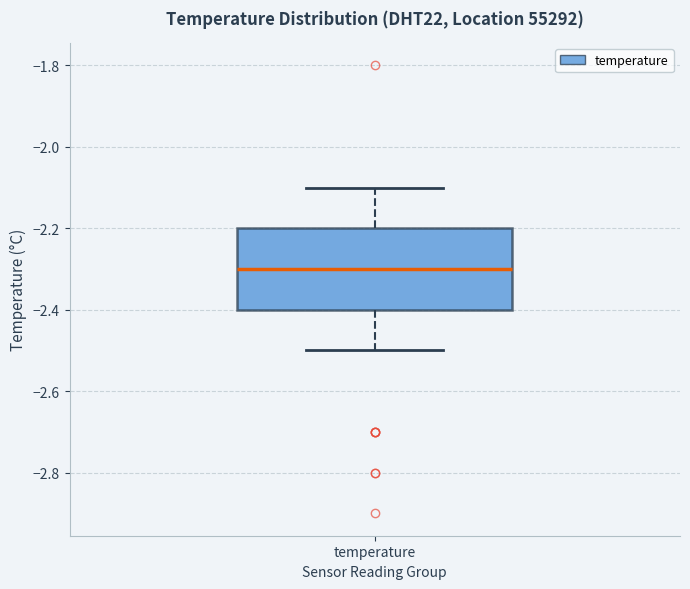

Read this box plot against the y-axis: the position of the median line, the range covered by the box, and the ends of both whiskers. The values are not printed on the chart, so give them approximately, as read against the axis.

median -2.3, box -2.4 to -2.2, whiskers -2.5 to -2.1